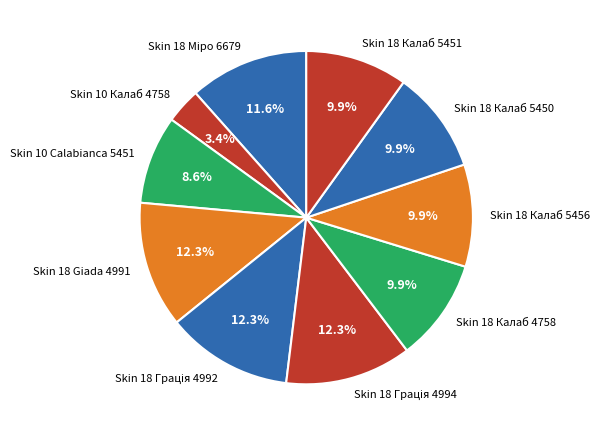

The Skin 18 Калаб 4758 slice represents 1% of the pie. True or false?

False